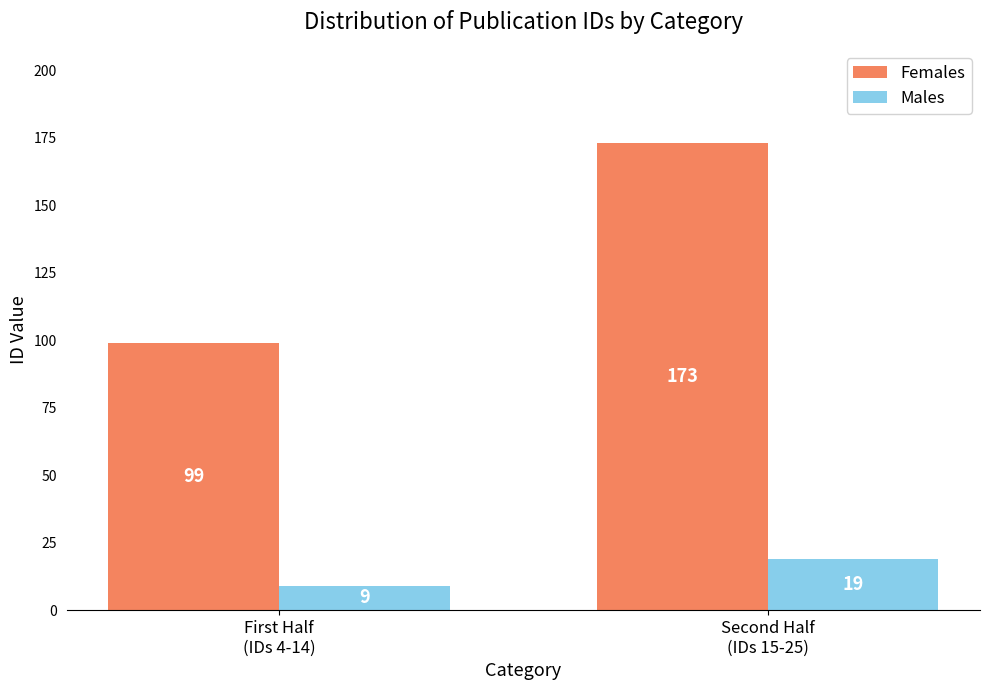

Reading left to right, list all the values displayed in this chart.

Females: 99	173
Males: 9	19